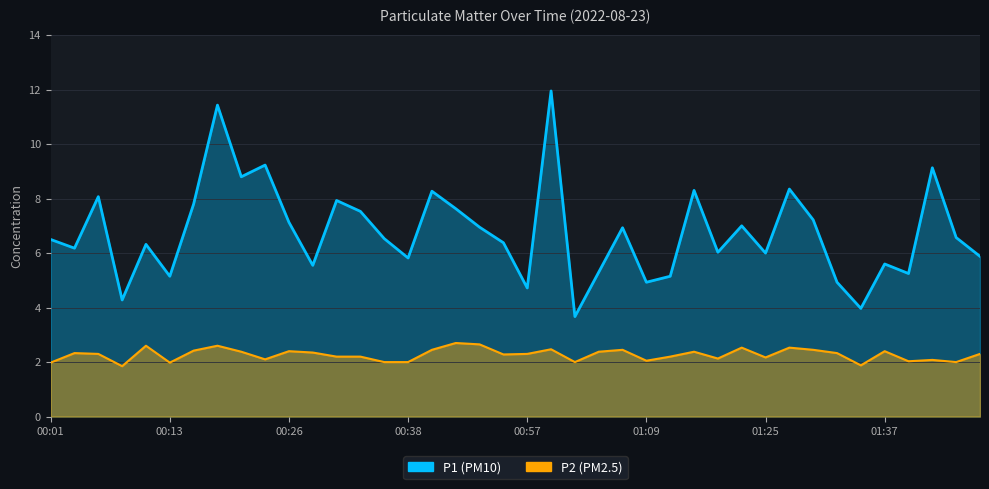

Which series changed the most between 00:21 and 01:02?

P1